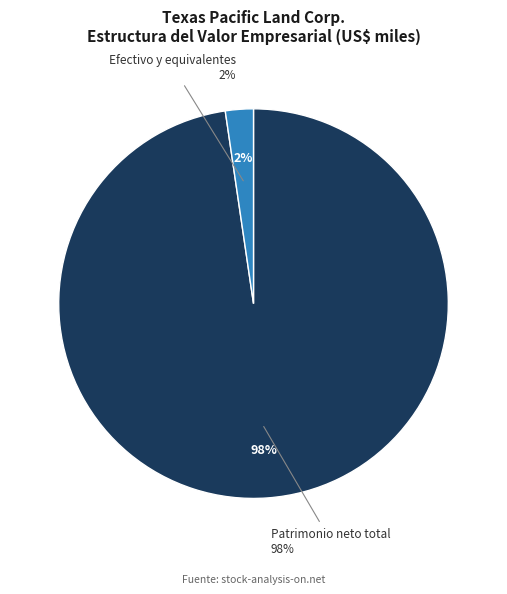

Does any single category account for the majority?

Yes